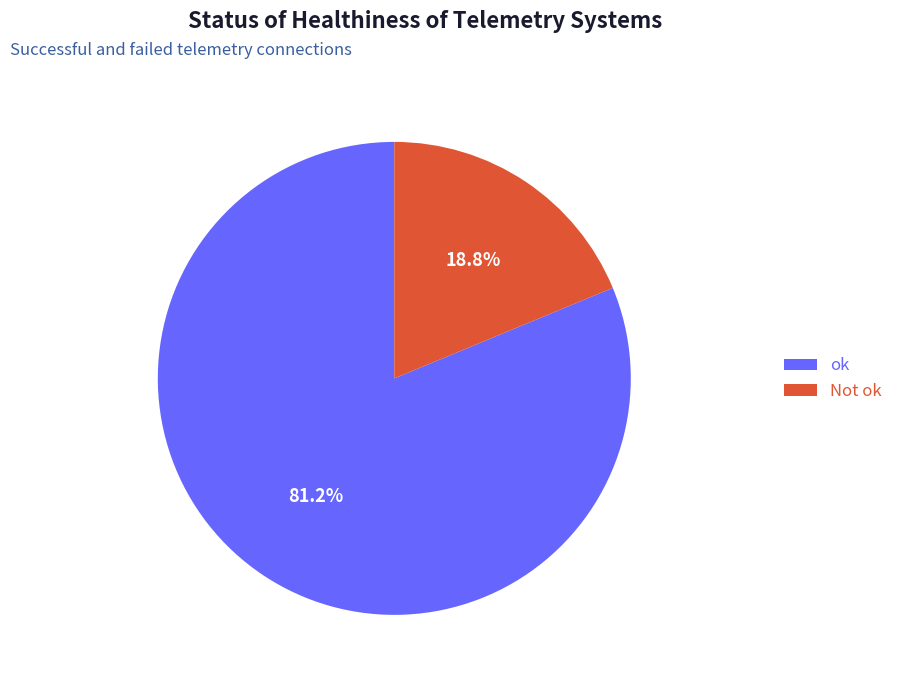

Which slice is the largest?

ok